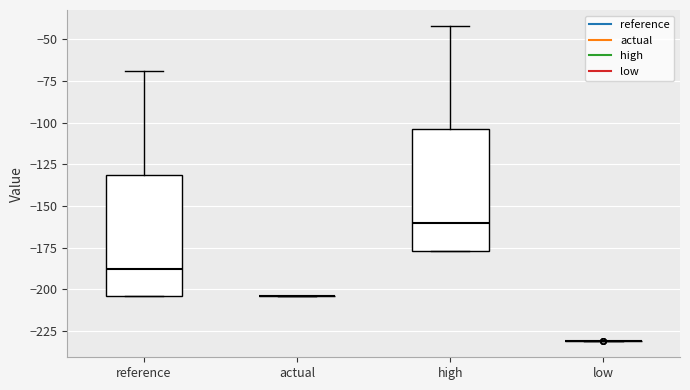

Reading left to right, read every box against the y-axis: the position of its median line, the range the box covers, and the ends of its whiskers. The values are not printed on the chart, so give them approximately, as read against the axis.

reference: median -190, box -205 to -130, whiskers -205 to -70
actual: box collapsed to a line at -205, whiskers -205 to -205
high: median -160, box -175 to -105, whiskers -175 to -40
low: box collapsed to a line at -230, whiskers -230 to -230